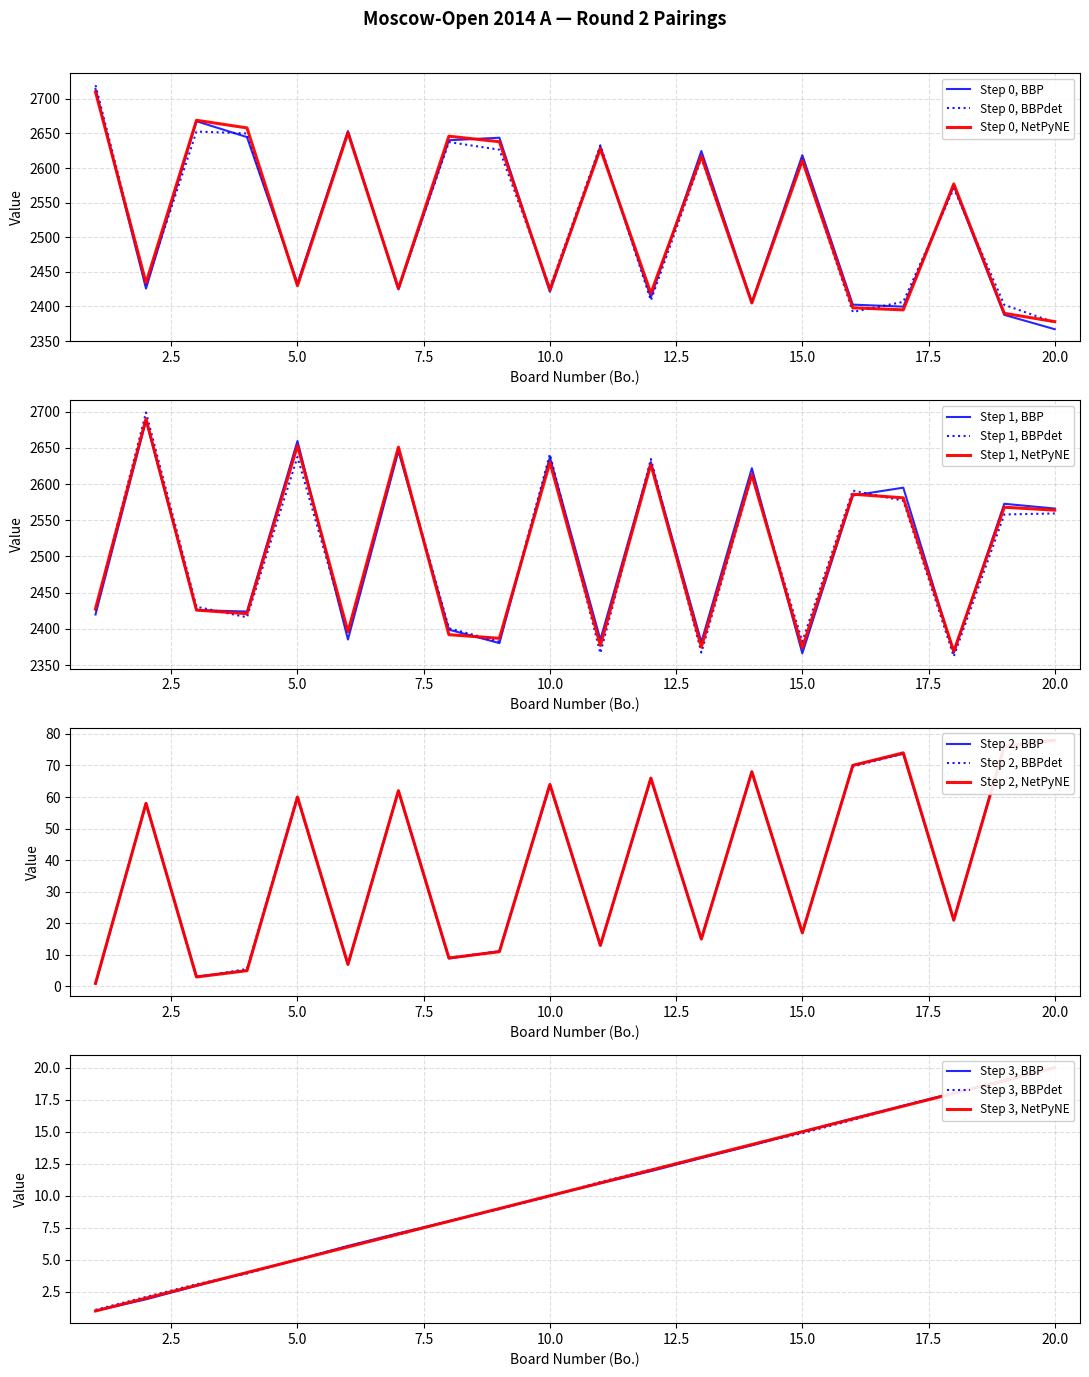

Which has a higher value, 8 or 6?

8